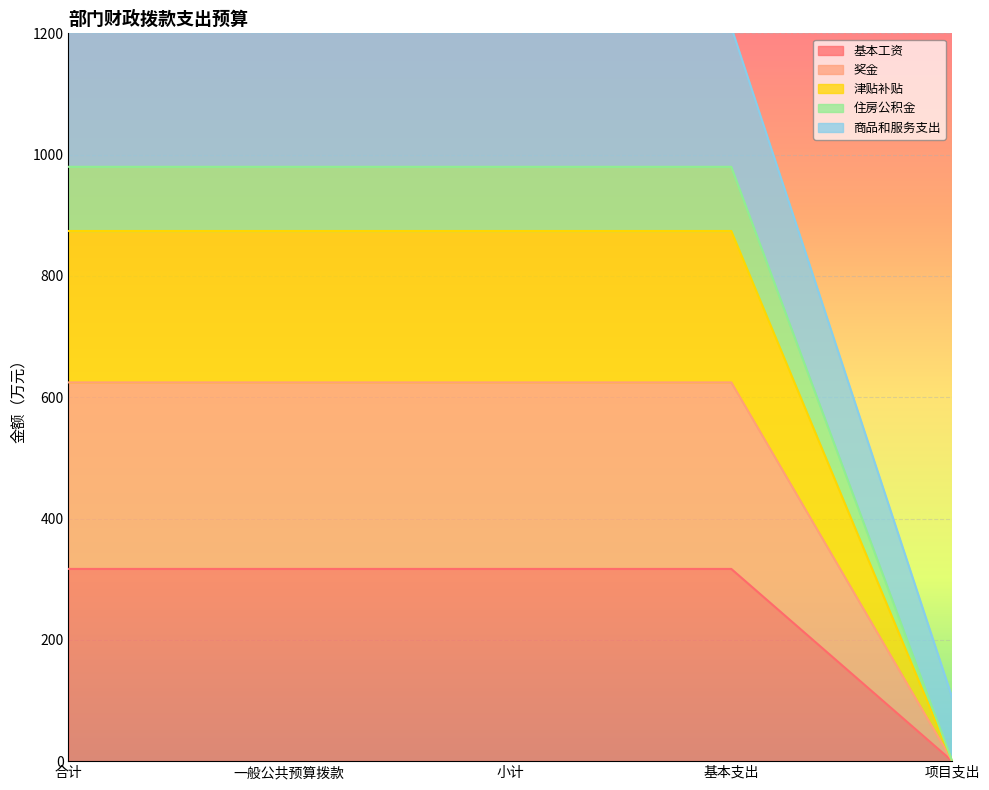

Where is 住房公积金 nearest to the value 489?

项目支出